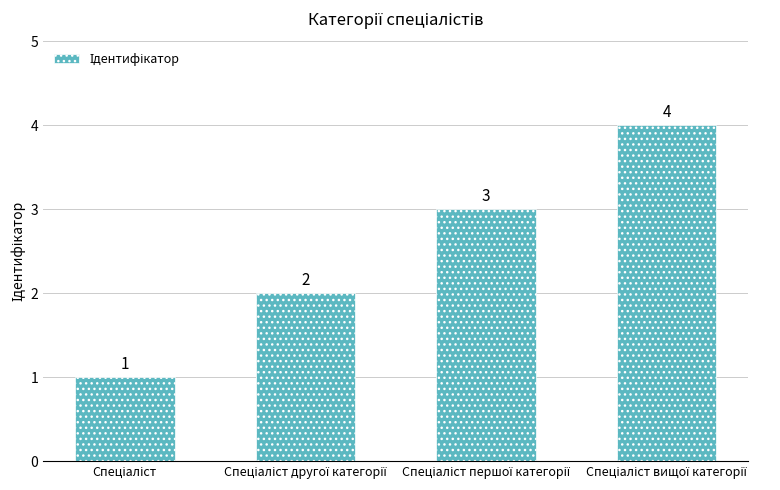

What is the smallest value displayed?

1